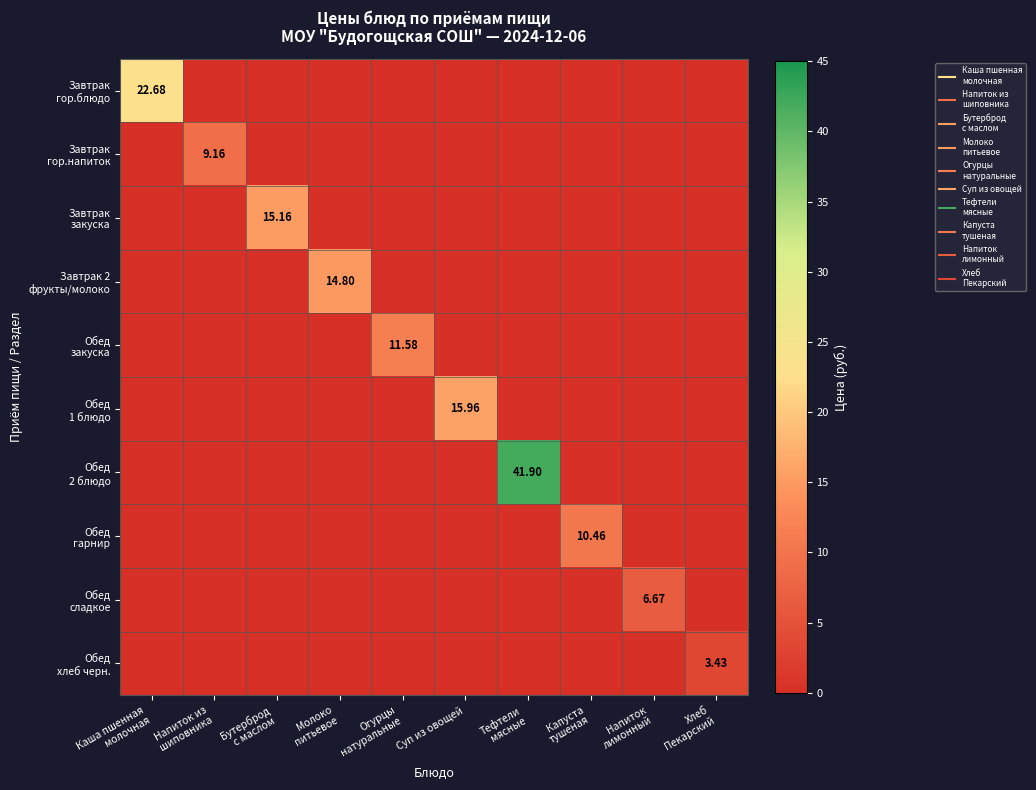

Count the number of data series in this chart.

10